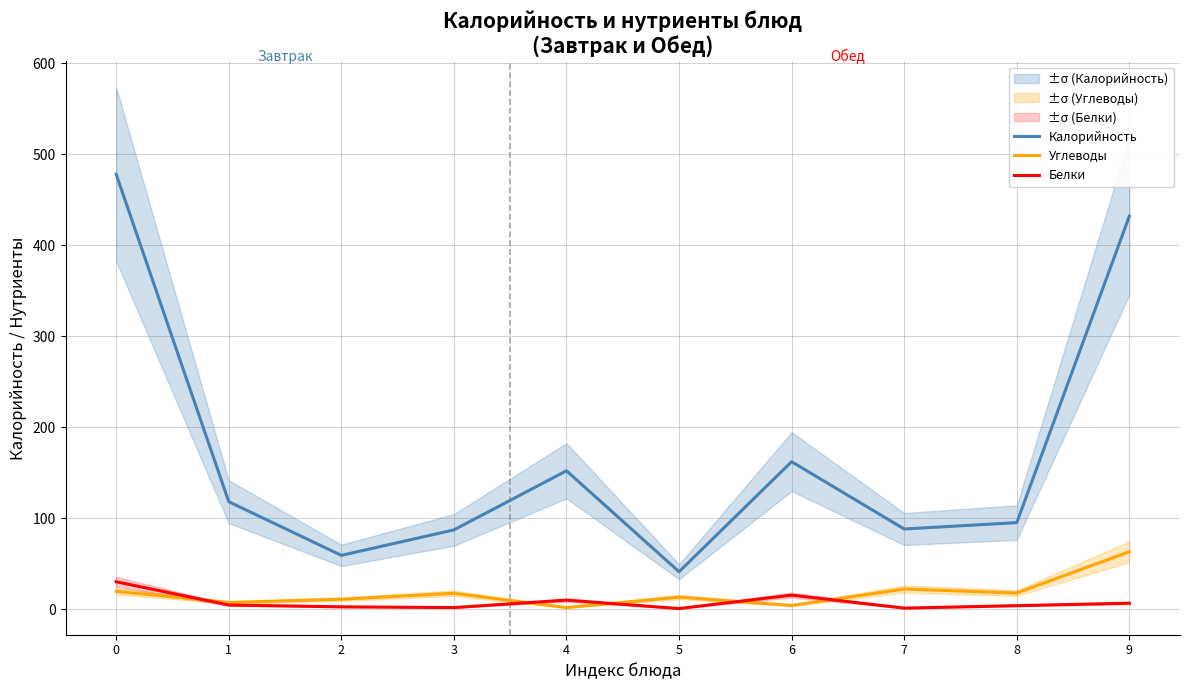

Reading left to right, extract all data points from this chart.

Калорийность: 478.0	118.0	59.0	87.0	152.0	41.0	162.0	88.0	95.0	432.0
Углеводы: 19.5	7.2	10.8	17.3	1.6	13.1	3.9	22.0	17.6	63.0
Белки: 30.0	4.4	2.4	1.6	9.8	0.5	15.3	1.0	3.7	6.4